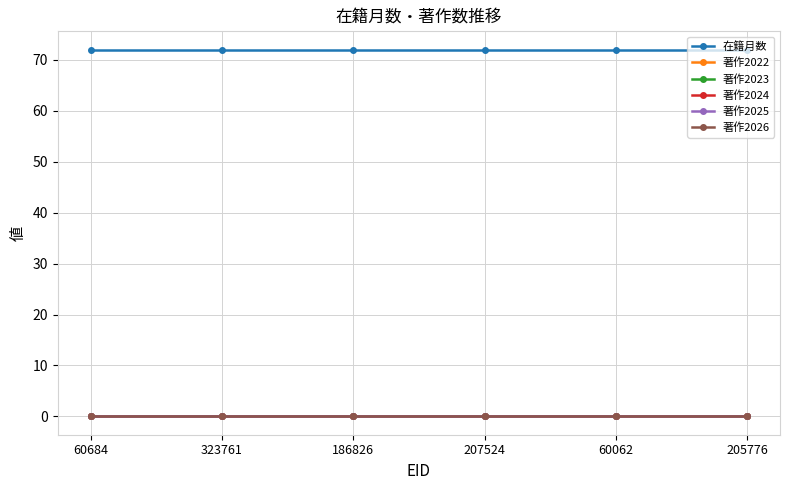

Which series has the largest range (max minus min)?

在籍月数